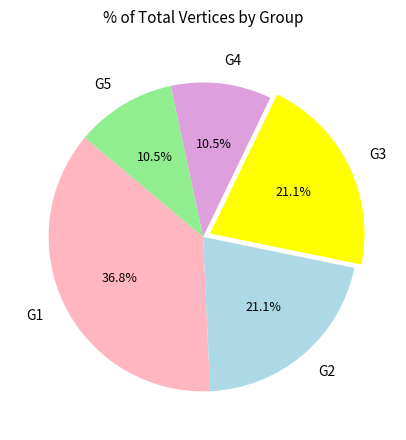

Is G1 the majority of the pie?

No